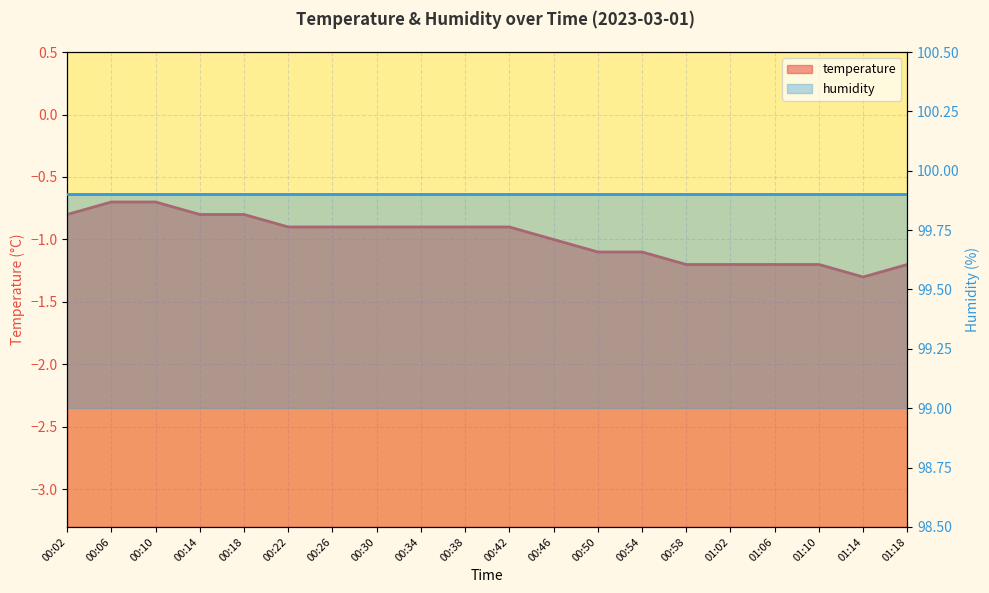

List the labels in order of value, largest first.

00:06, 00:10, 00:02, 00:14, 00:18, 00:22, 00:26, 00:30, 00:34, 00:38, 00:42, 00:46, 00:50, 00:54, 00:58, 01:02, 01:06, 01:10, 01:18, 01:14